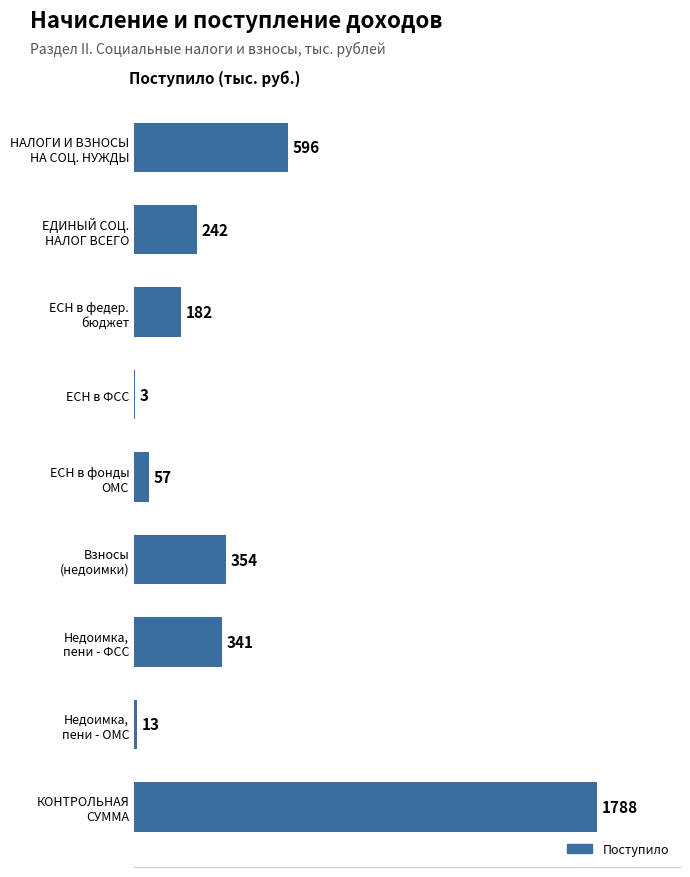

Is it true that the value at ЕСН в ФСС is 3?

True